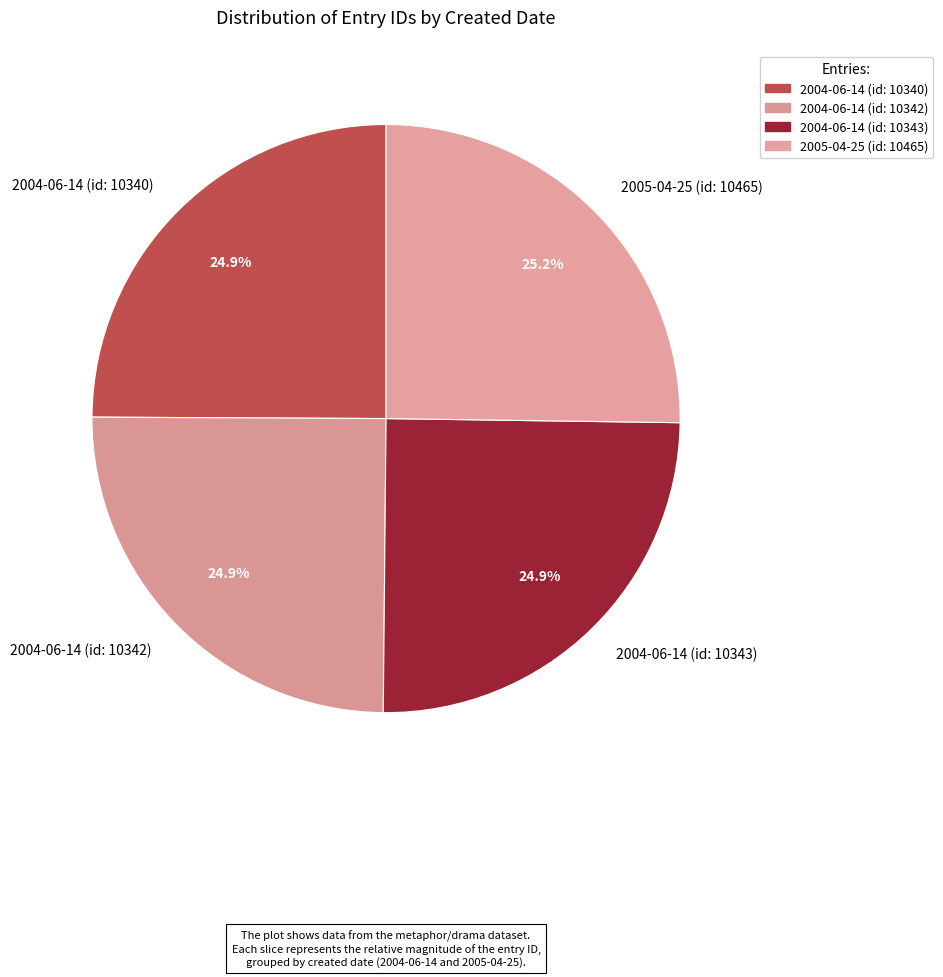

Approximately how many times larger is the value at 2004-06-14 (id: 10342) compared to 2004-06-14 (id: 10343)?

1.0